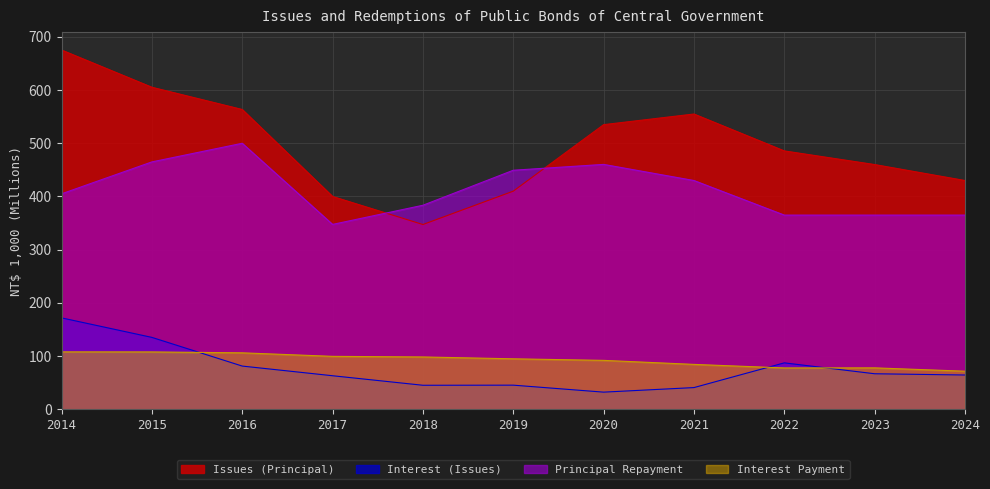

Where do Principal Repayment and Issues (Principal) first cross each other?

2017 and 2018